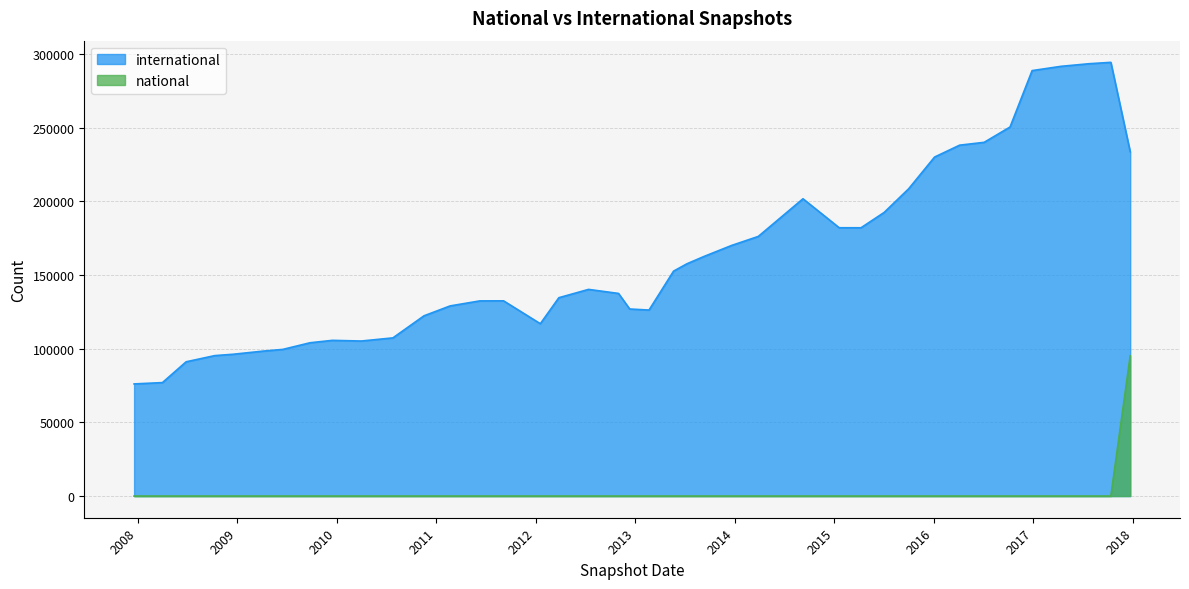

What is the difference between the maximum and minimum values in the international series?

218147